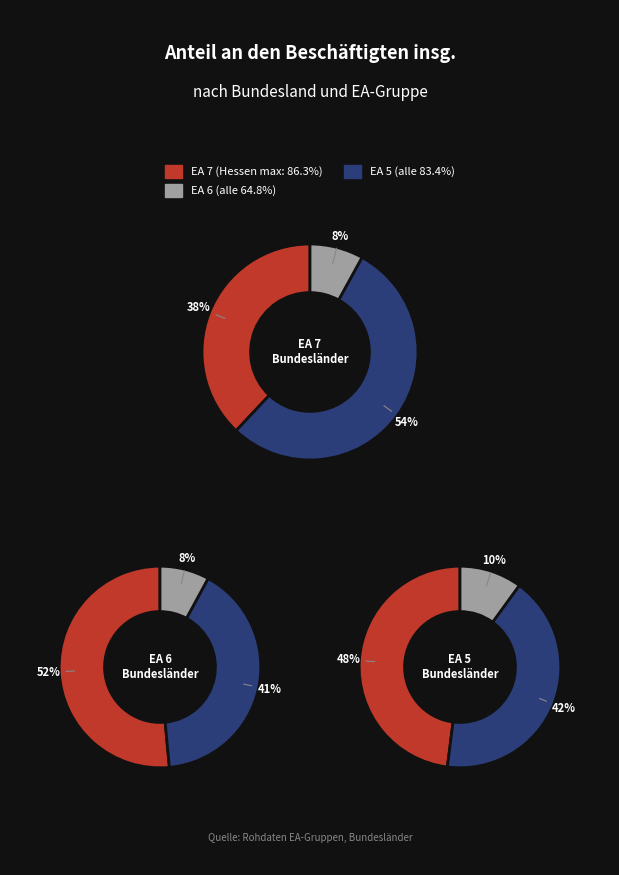

How much of the chart is everything except Hessen?

91.4%